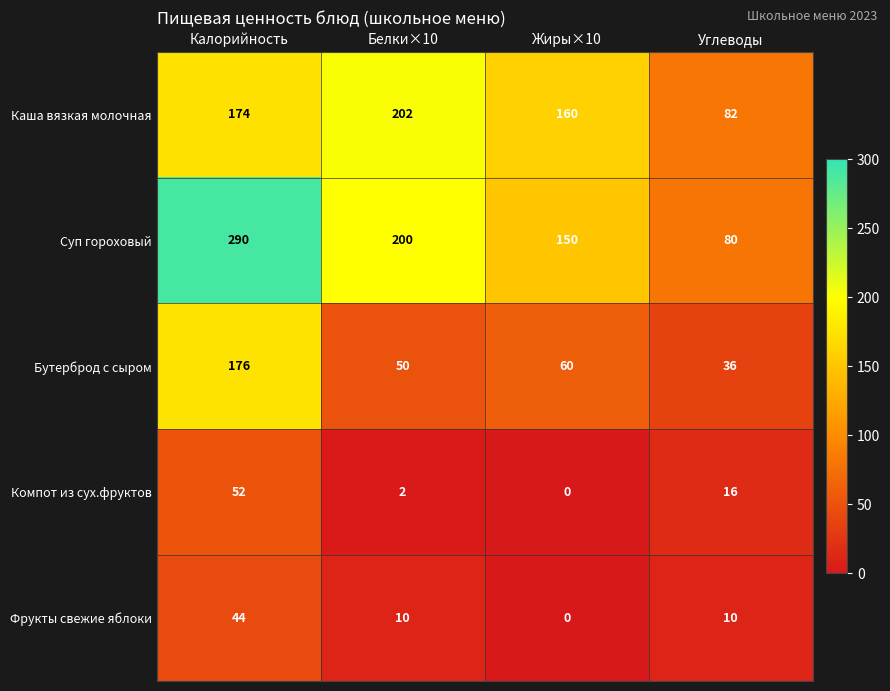

Reading left to right, extract all data points from this chart.

Каша вязкая молочная: 174	202	160	82
Суп гороховый: 290	200	150	80
Бутерброд с сыром: 176	50	60	36
Компот из сух.фруктов: 52	2	0	16
Фрукты свежие яблоки: 44	10	0	10